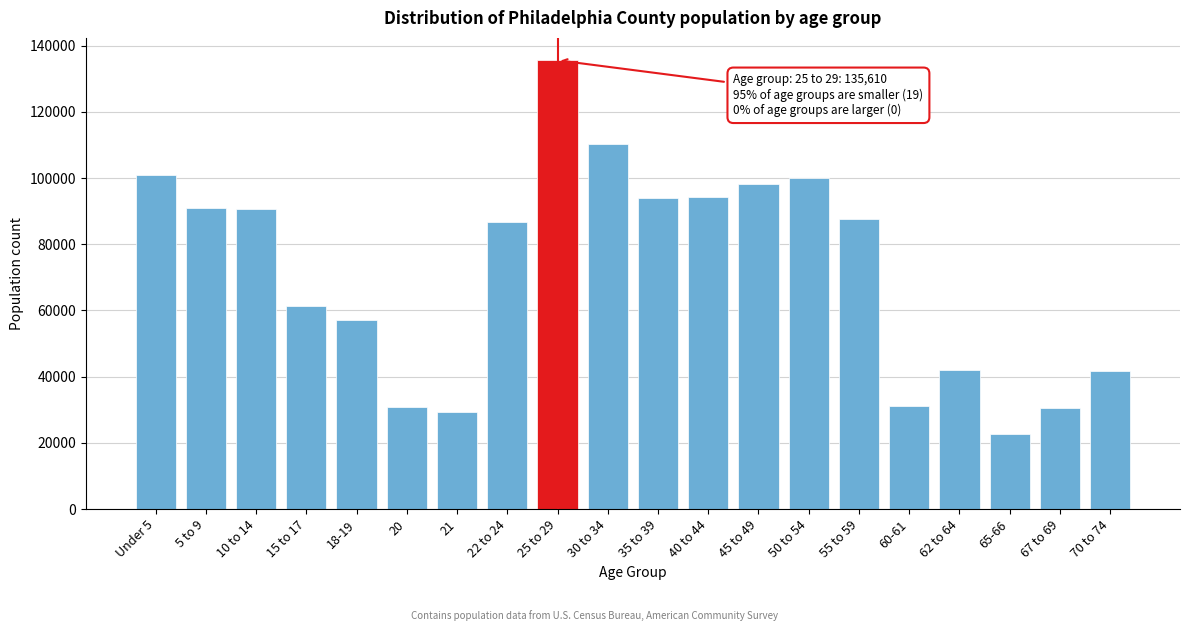

What is the difference between the maximum and minimum values?

113041